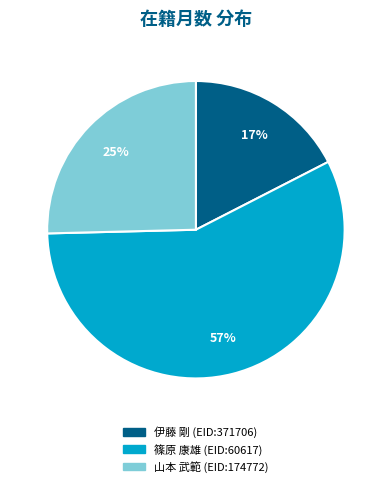

Rank the categories by value from lowest to highest.

伊藤 剛 (EID:371706), 山本 武範 (EID:174772), 篠原 康雄 (EID:60617)